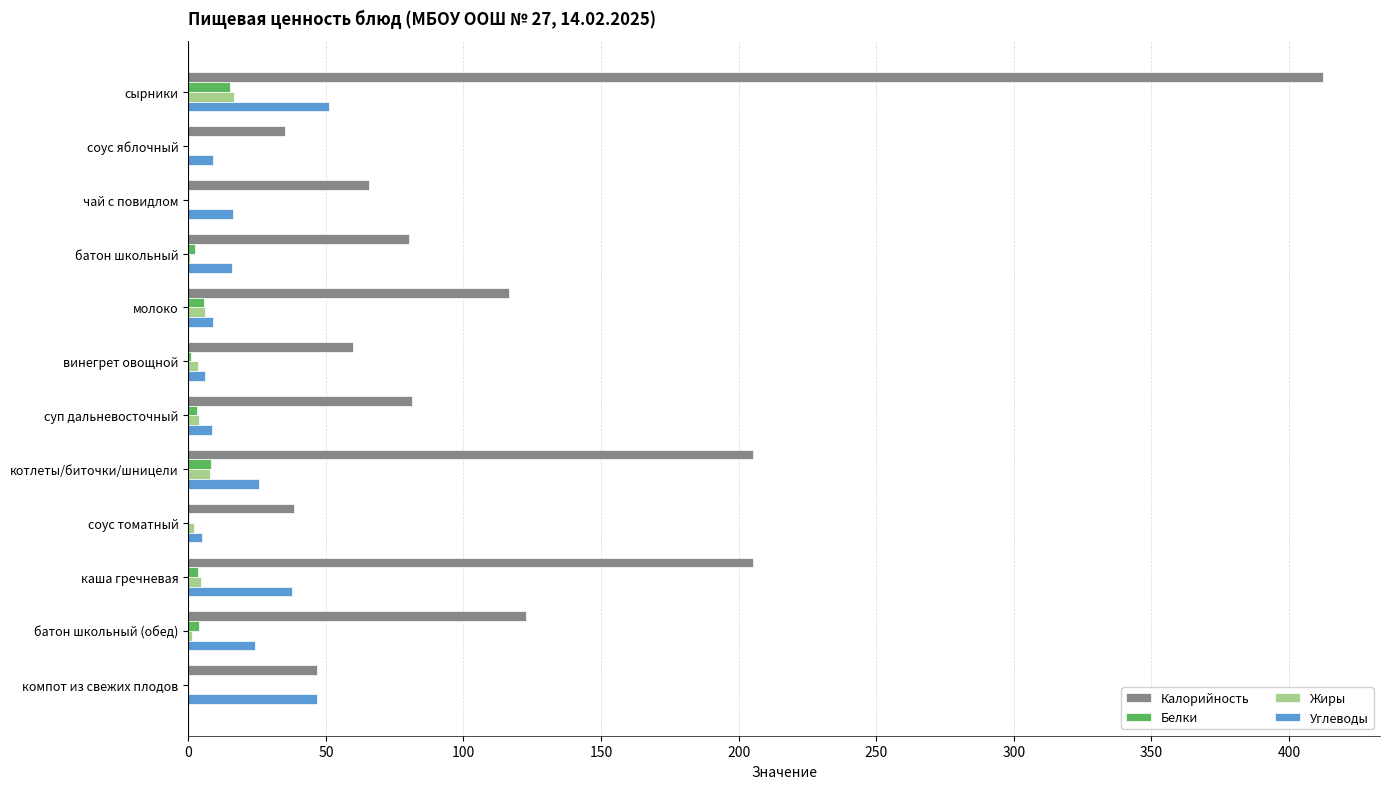

True or false: Калорийность has a value of 122.8 at батон школьный (обед).

True